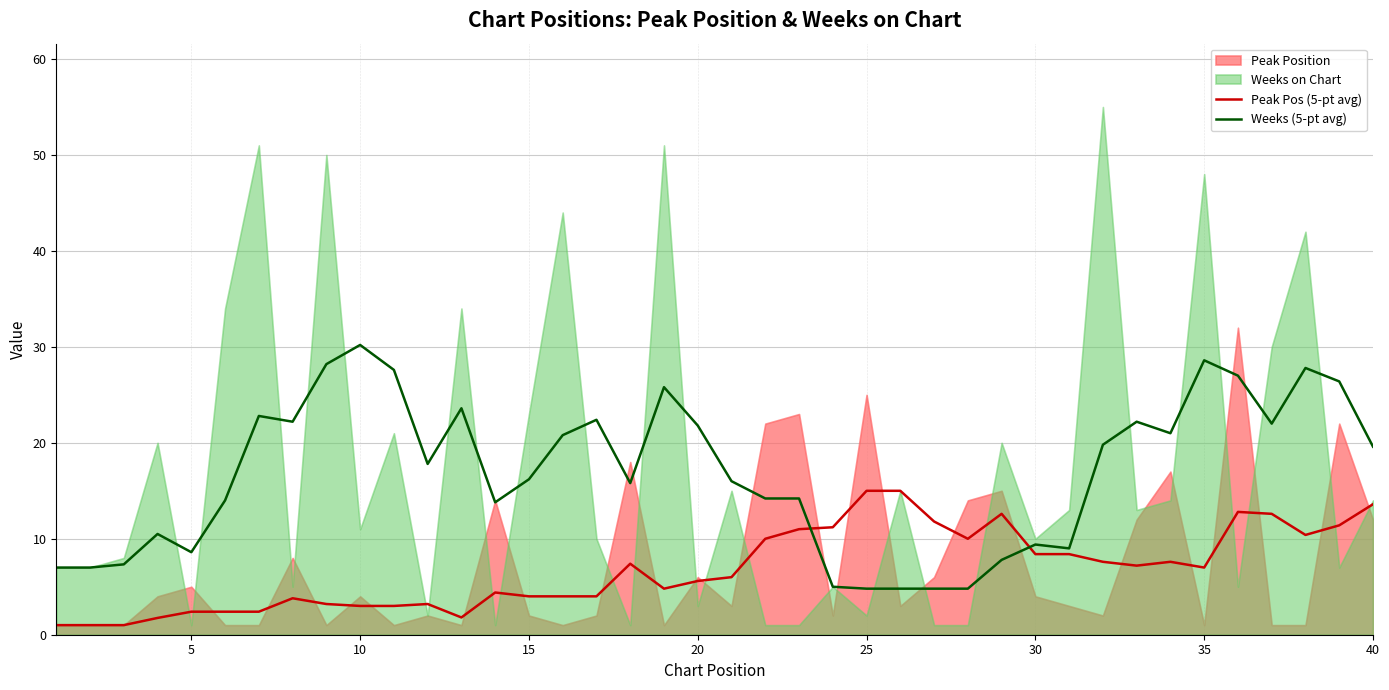

How many lines are shown in the chart?

2